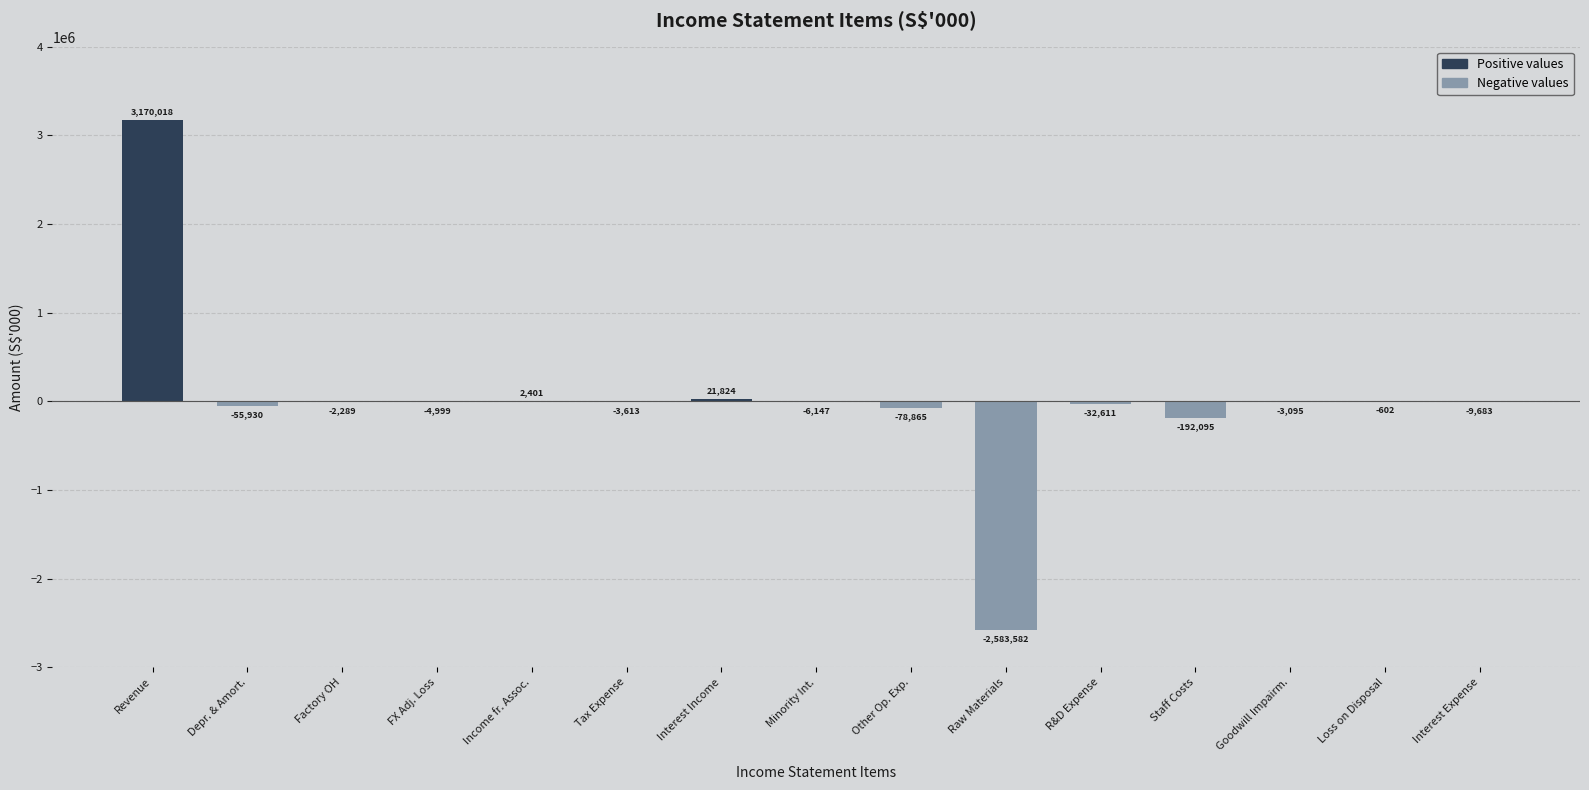

Count the number of values greater than -4999.

7